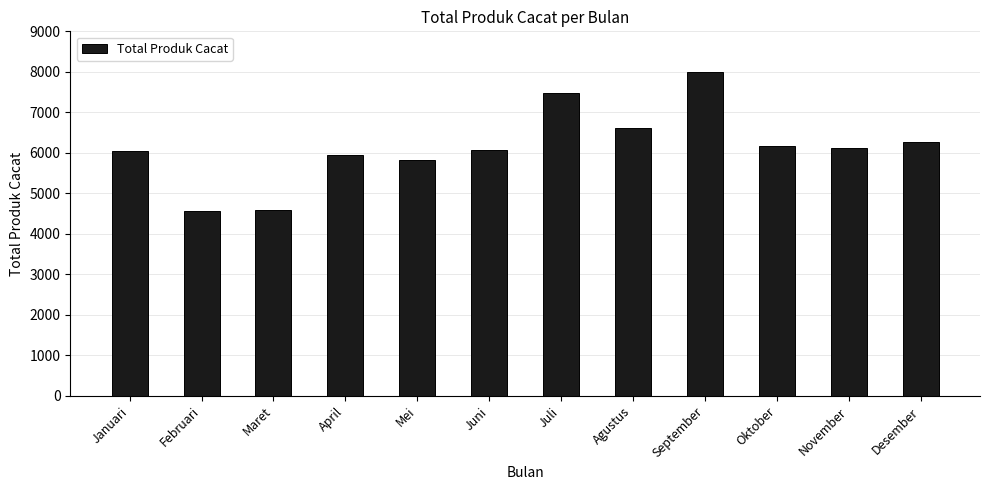

How many categories are shown in the chart?

12